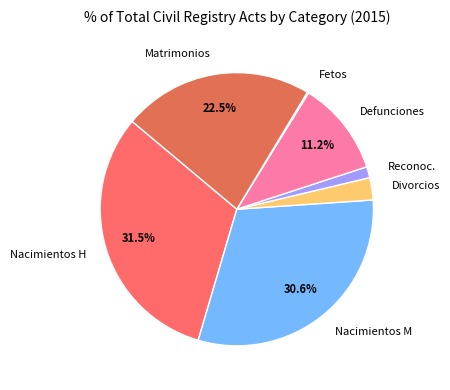

Combined, do Nacimientos M and Defunciones account for over 50%?

No